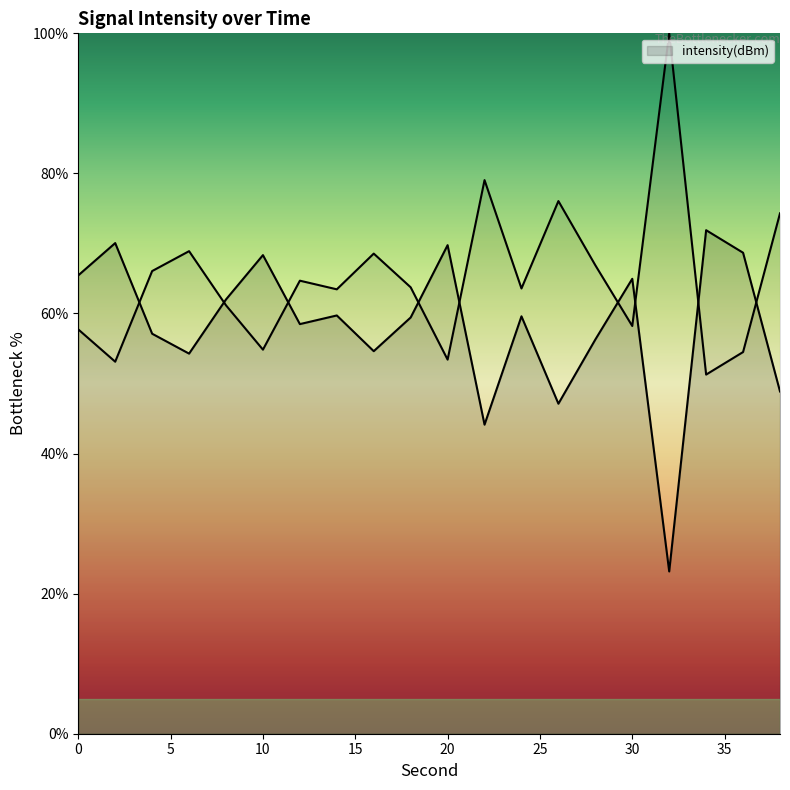

What is the ratio of the value at 12 to the value at 34?

0.8